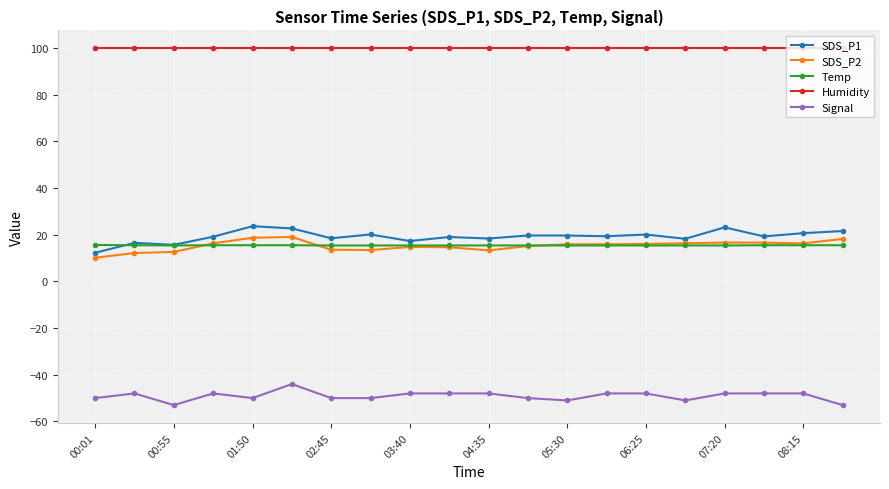

What is the maximum value shown in the chart?

99.9